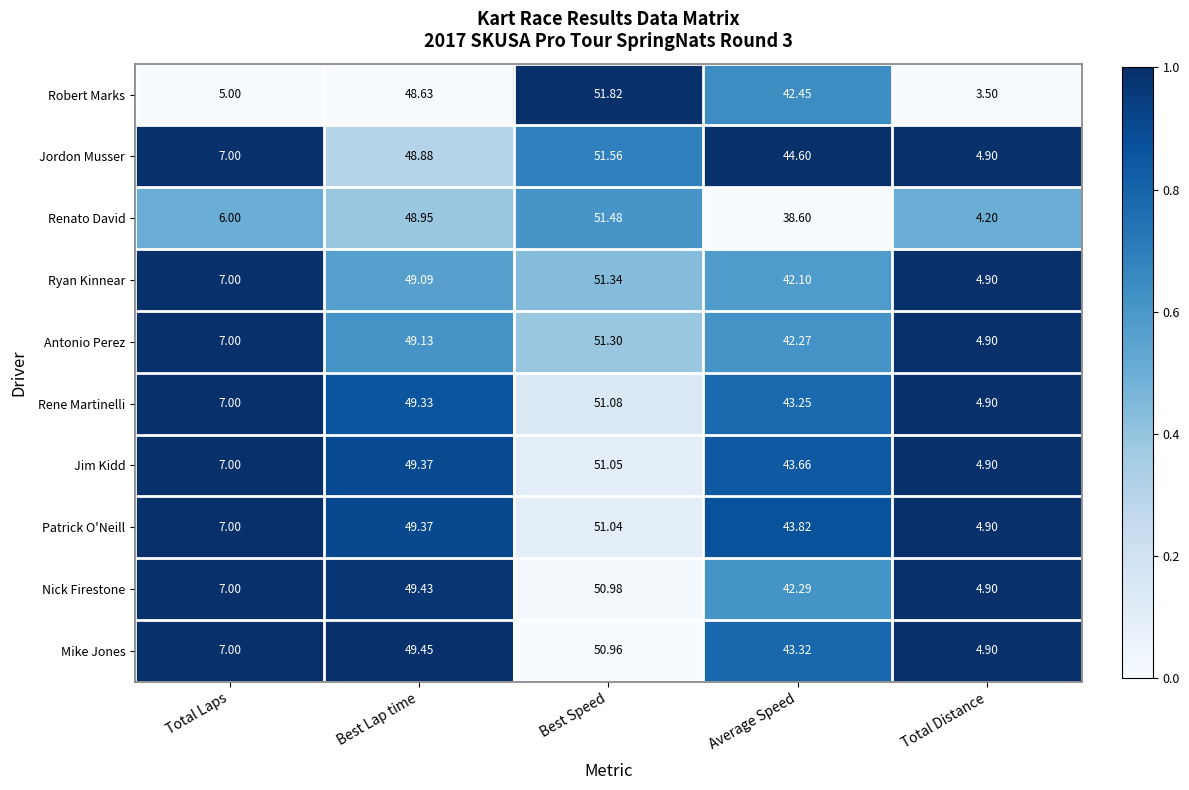

Between Best Lap time and Total Distance, which series saw the biggest shift?

Robert Marks